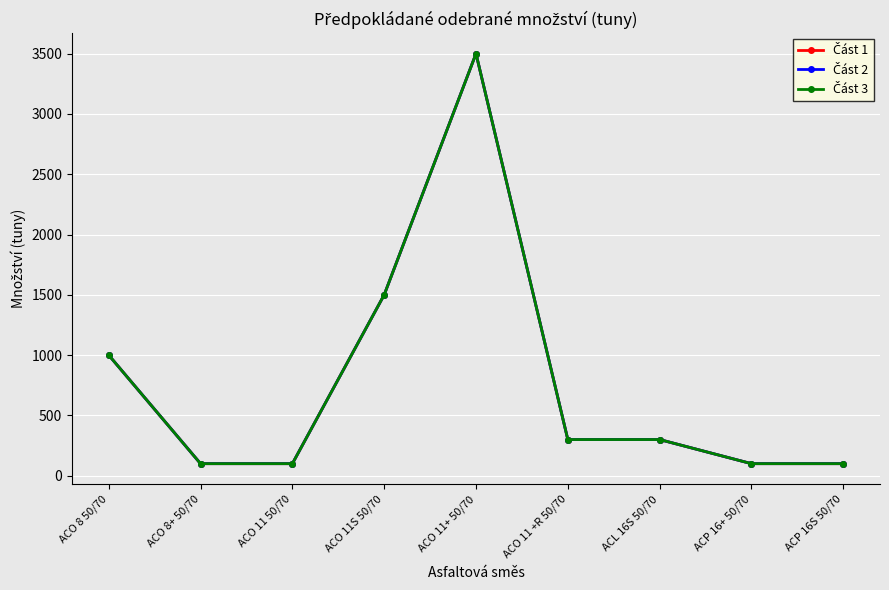

Count the number of data series in this chart.

3